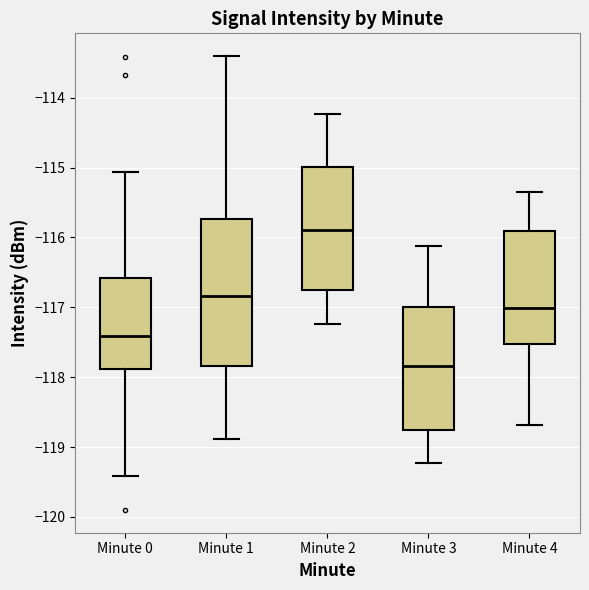

Which box's median line is the highest?

Minute 2